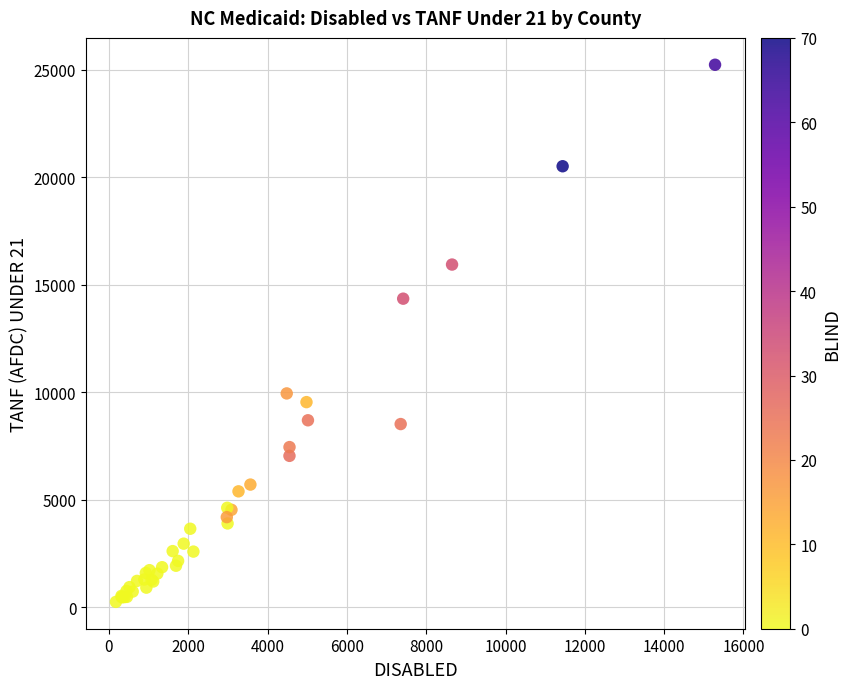

What Y value in the scatter plot is closest to 12740?

14352